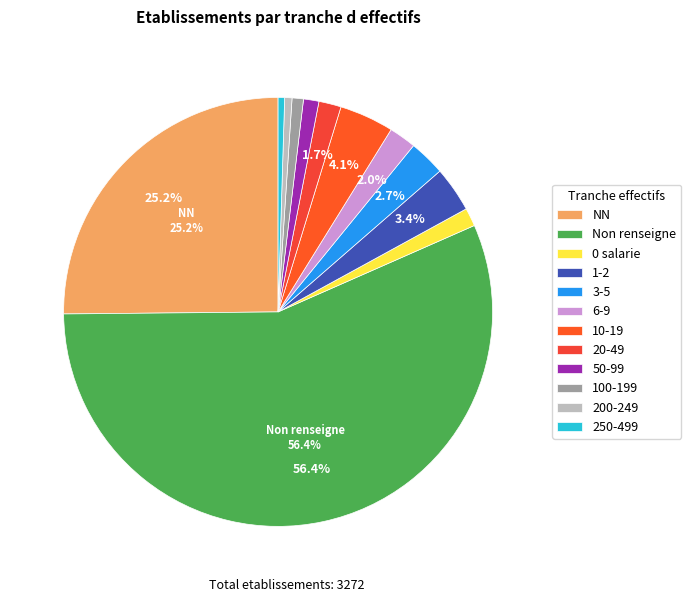

Count the number of slices in the pie.

12